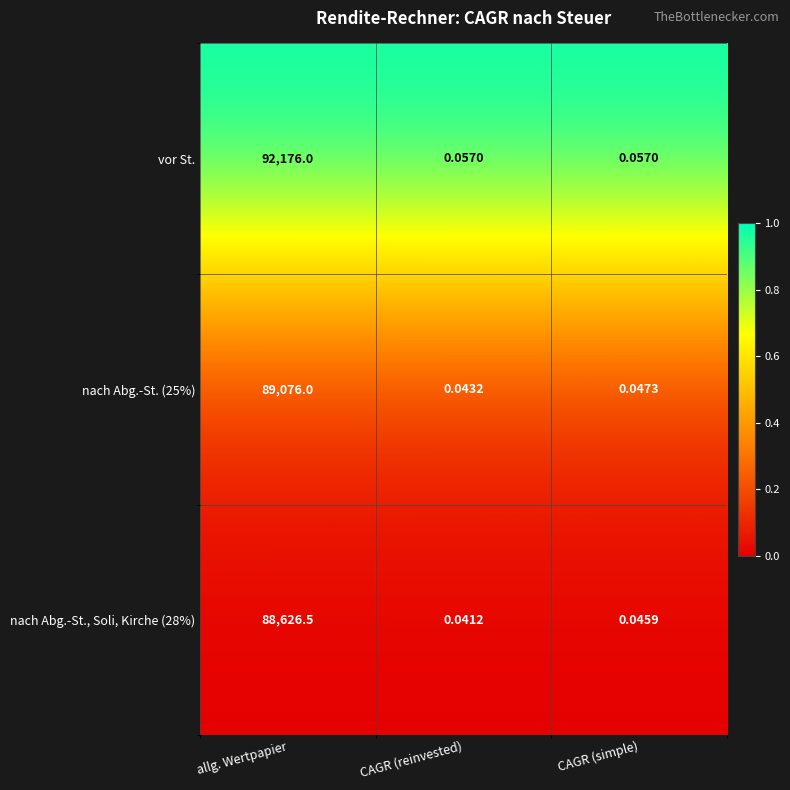

Where is nach Abg.-St., Soli, Kirche (28%) nearest to the value 44313?

CAGR (simple)